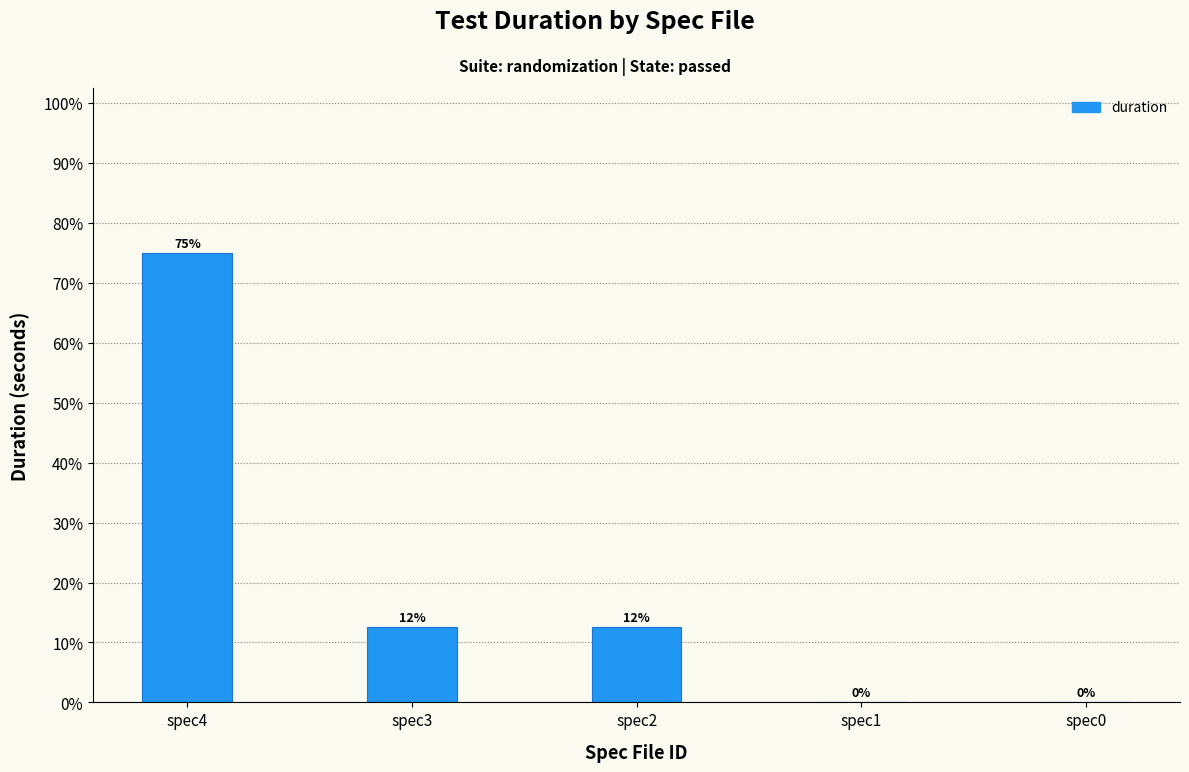

The chart shows a value of 31.5 at spec1. True or false?

False